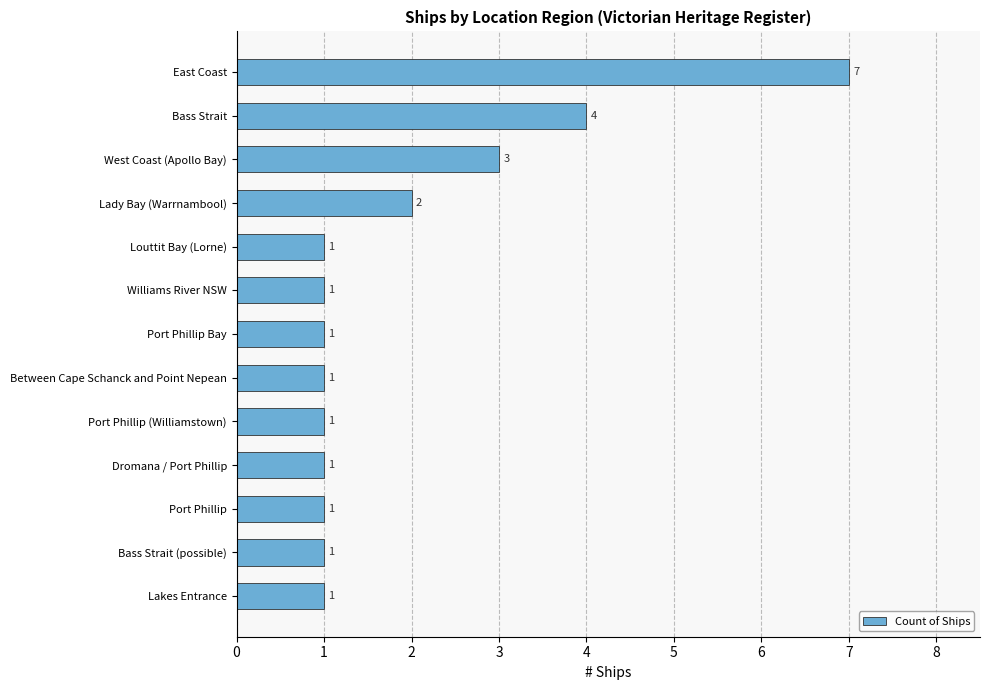

What value does the data have at Bass Strait?

4